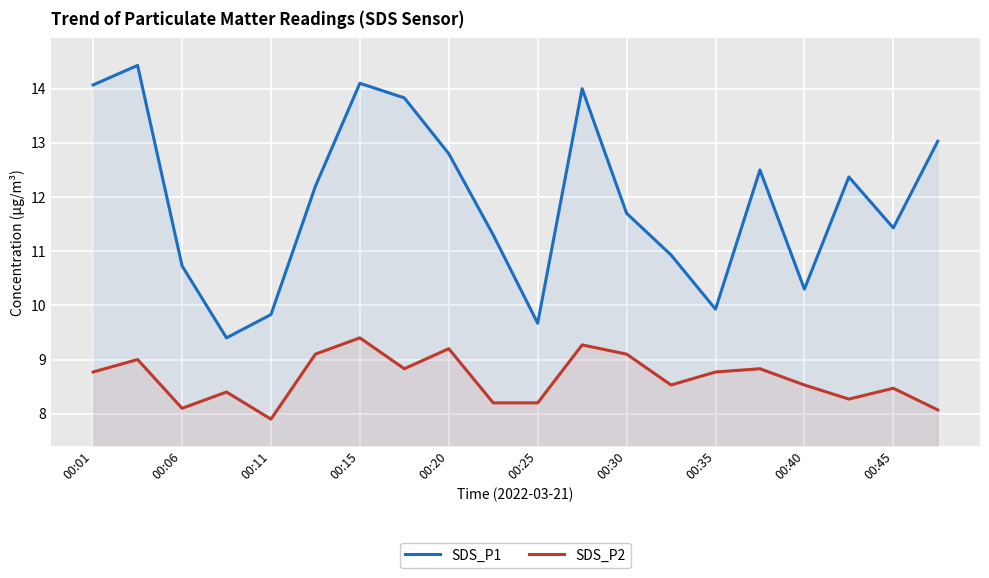

Which series has the widest spread of values?

SDS_P1